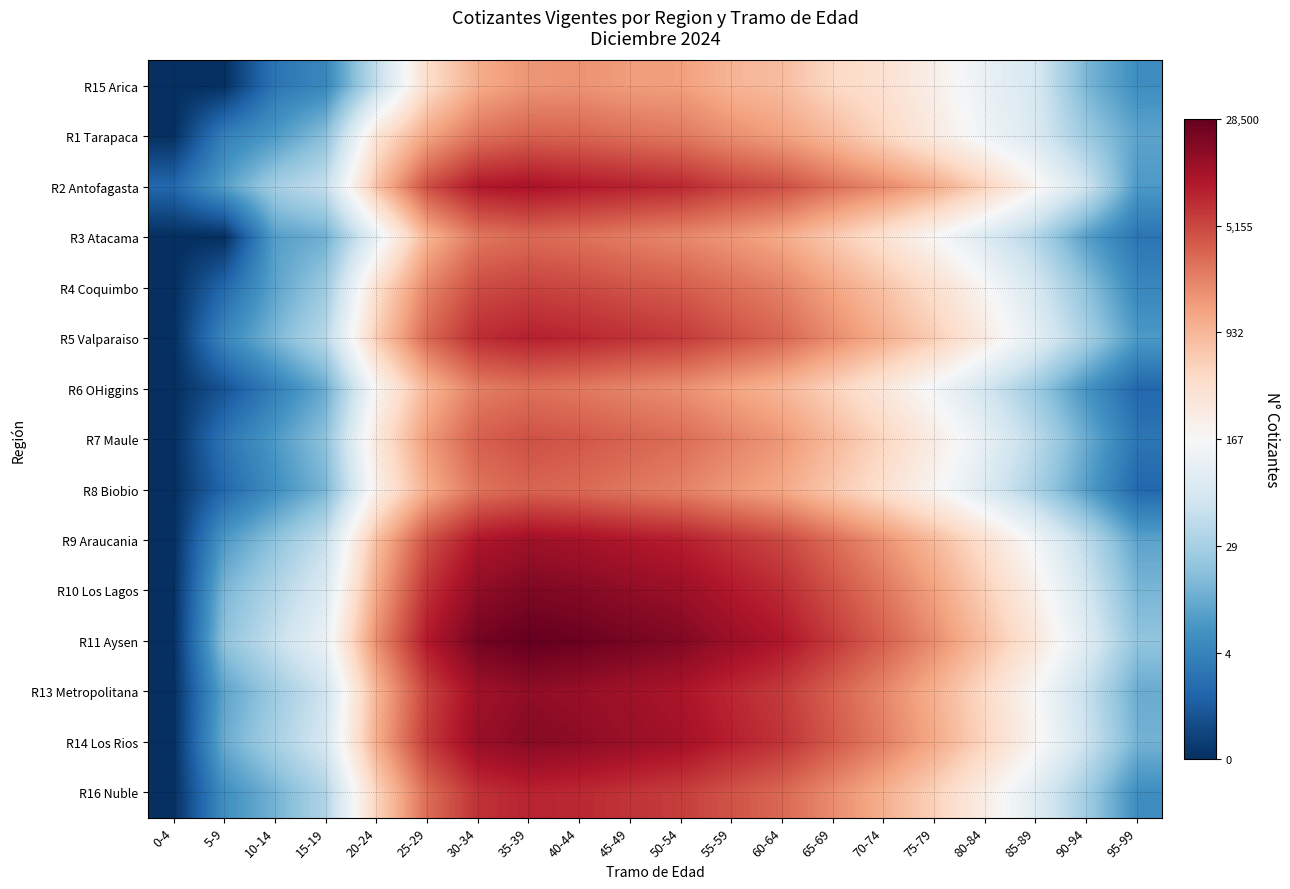

What is the total value across all series at 0-4?

1.1